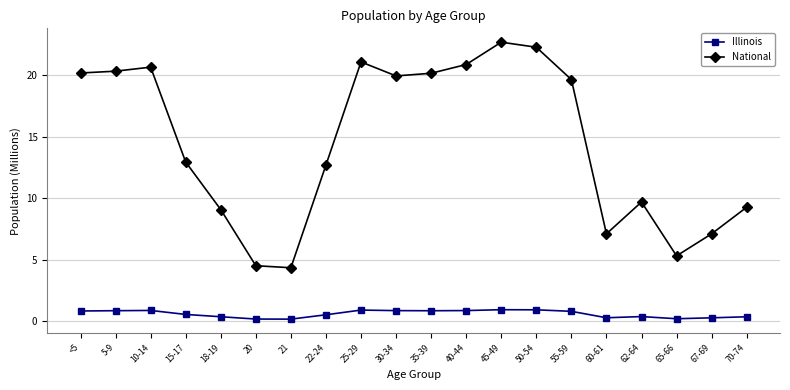

Does the chart display data point markers on the line(s)?

Yes